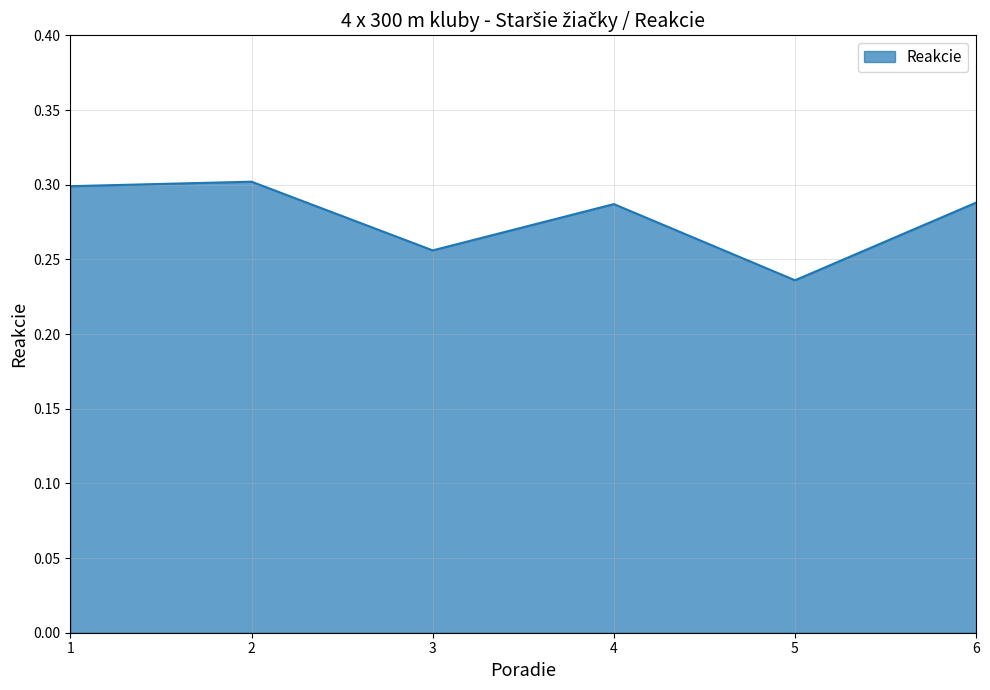

Which label corresponds to the smallest value in the chart?

5